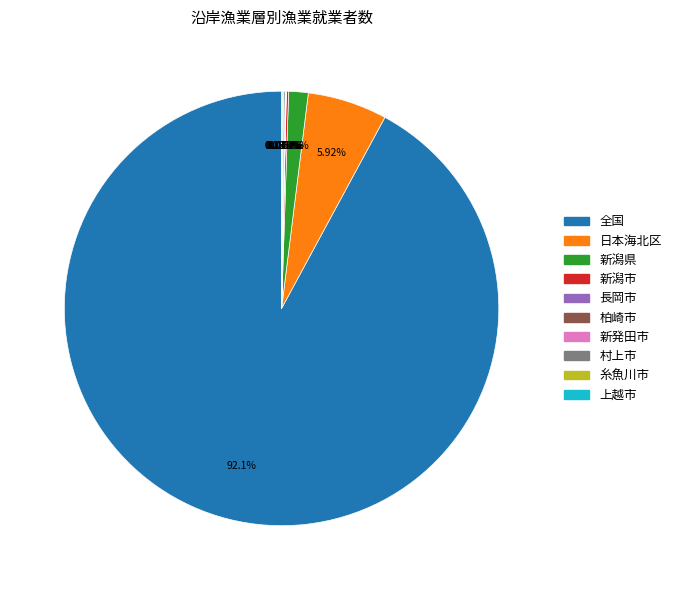

Which category accounts for the majority?

全国